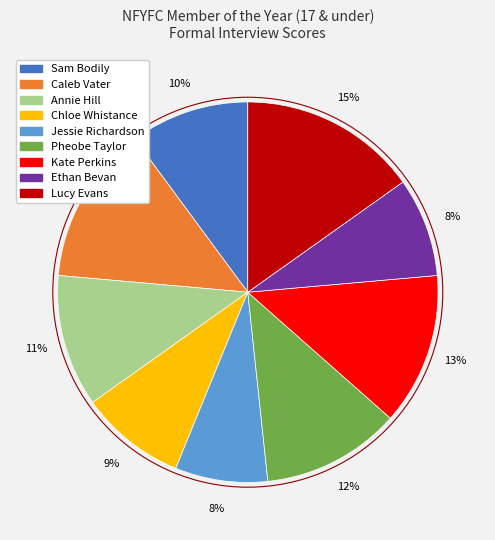

What is the largest slice in the pie chart?

Lucy Evans